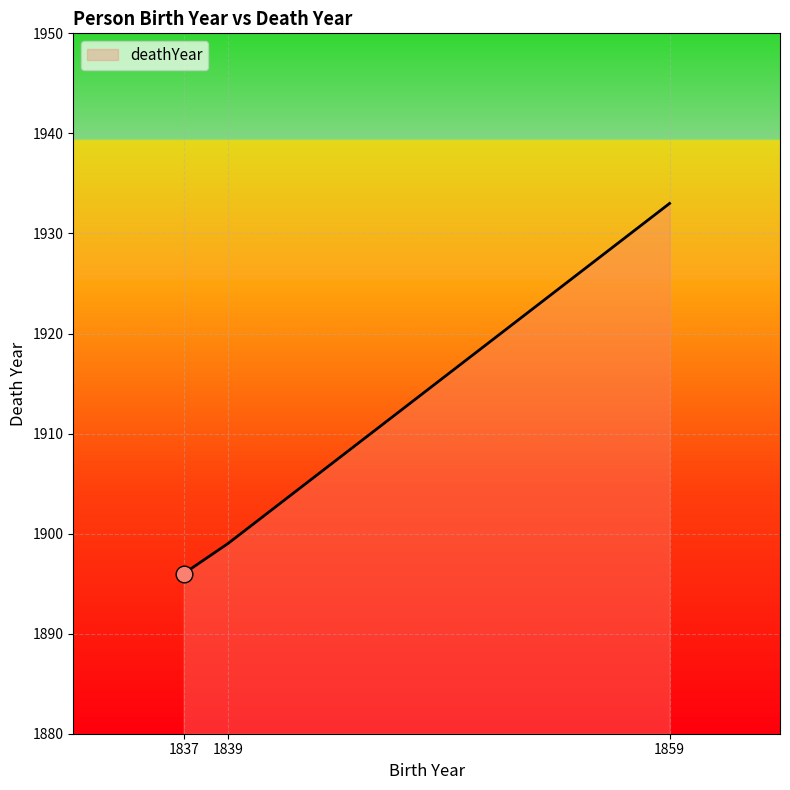

True or false: the data shows 1933 at 1859.

True